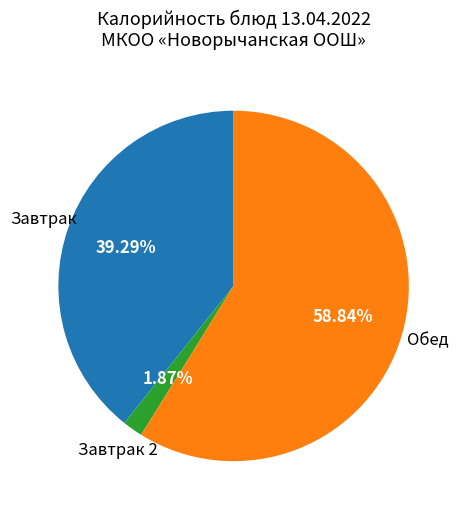

To the nearest percent, what is the difference between the largest and smallest slice percentages?

57%